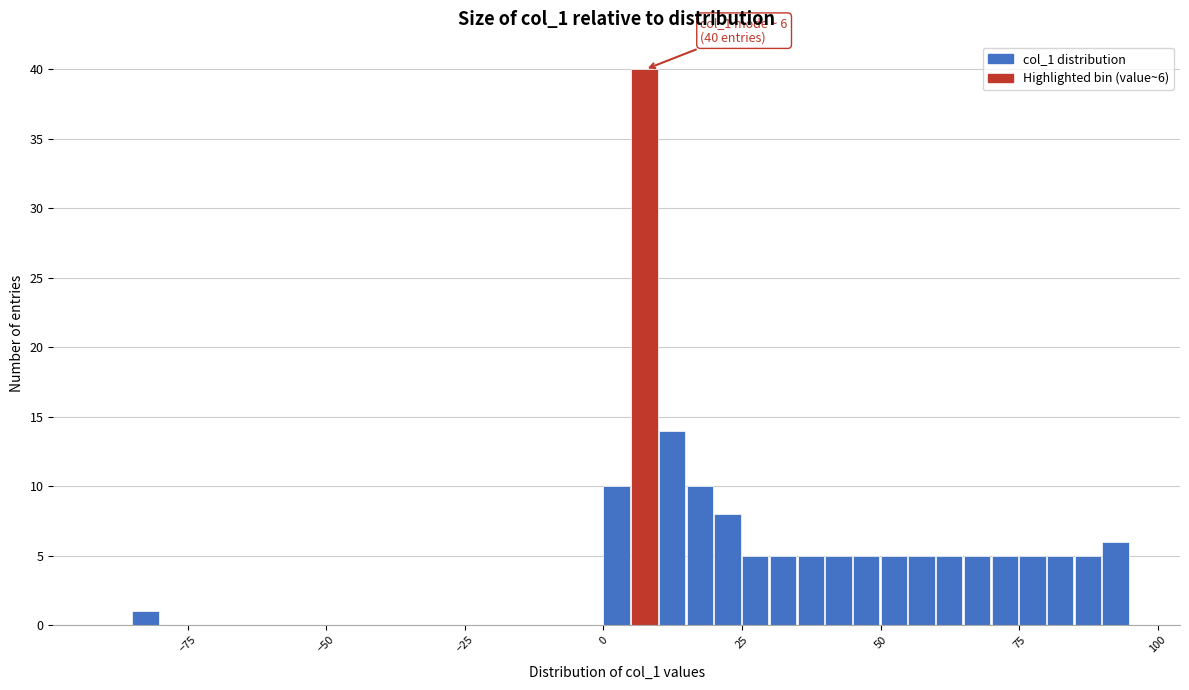

Read against the x-axis, roughly where is the centre of the tallest bar?

5